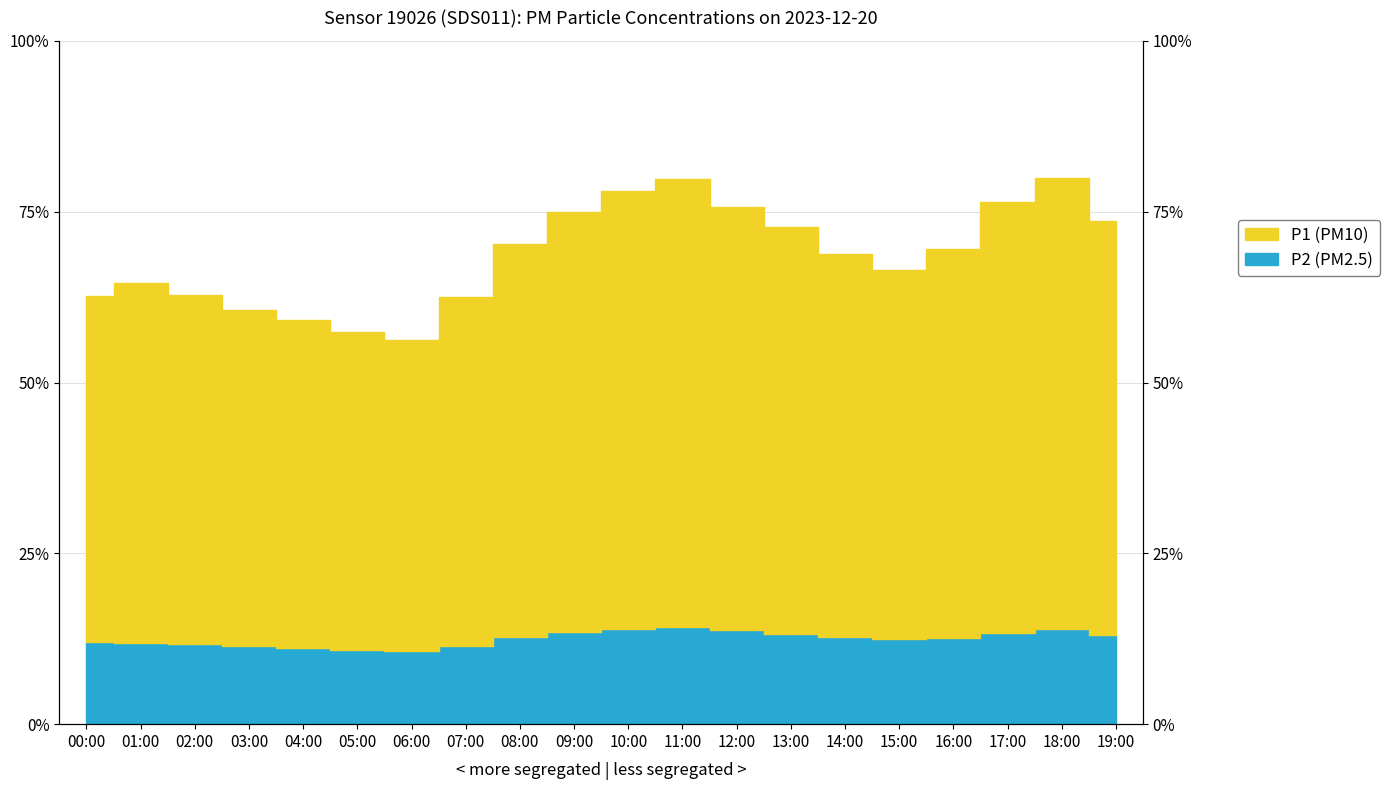

Is the value of P2 at 04:00 greater than the value of P1 at 10:00?

No